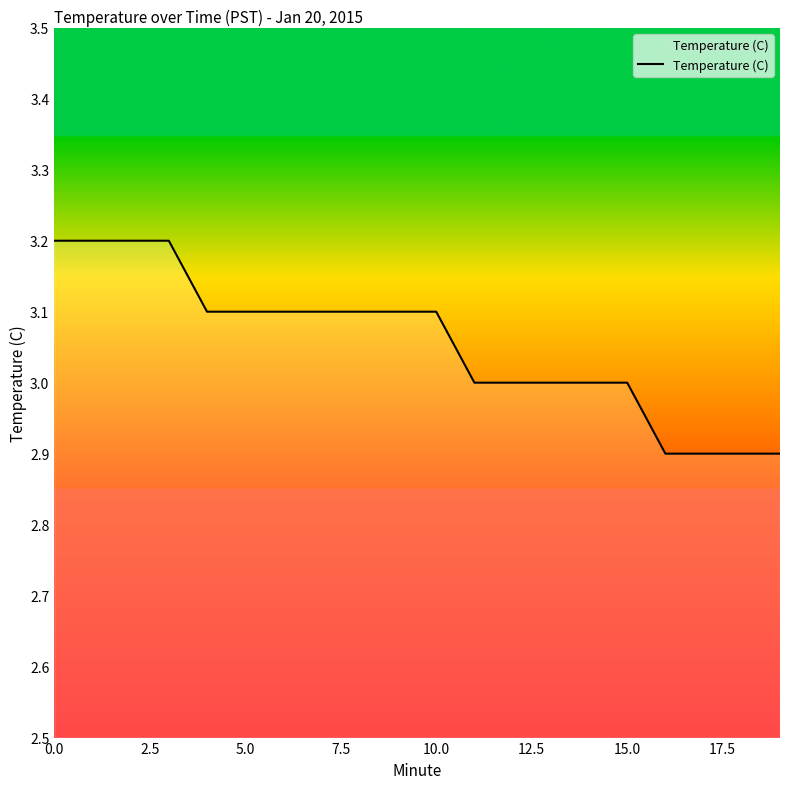

What is the difference between the maximum and minimum values?

0.3